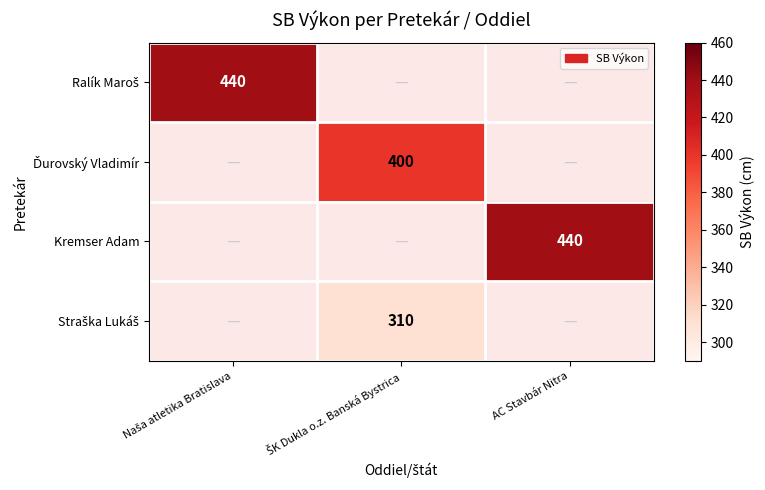

Between AC Stavbár Nitra and Naša atletika Bratislava, which is larger?

Naša atletika Bratislava